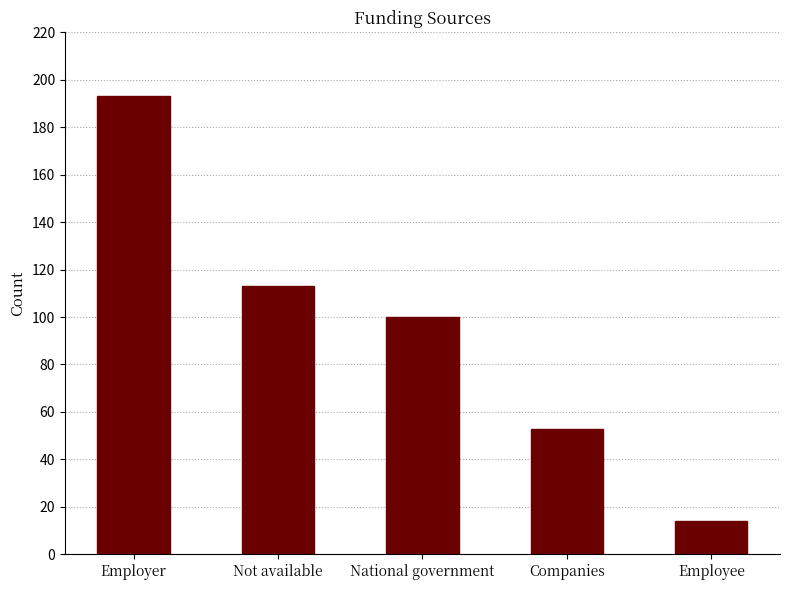

Where does the data first go above 100?

Employer